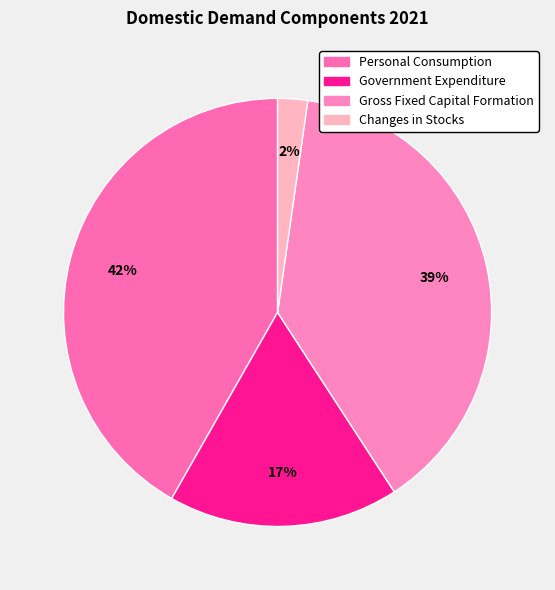

How many segments does this pie chart have?

4